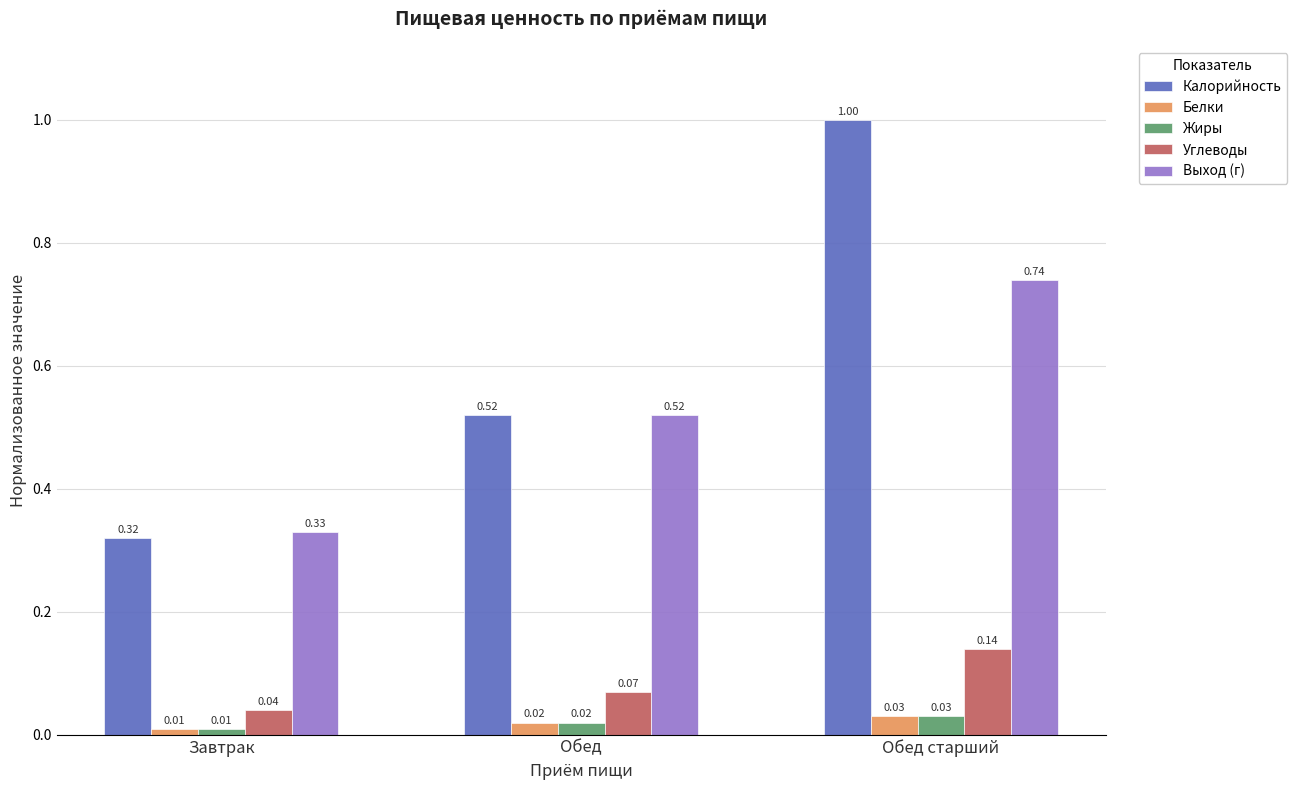

Between Завтрак and Обед старший, which series saw the biggest shift?

Калорийность